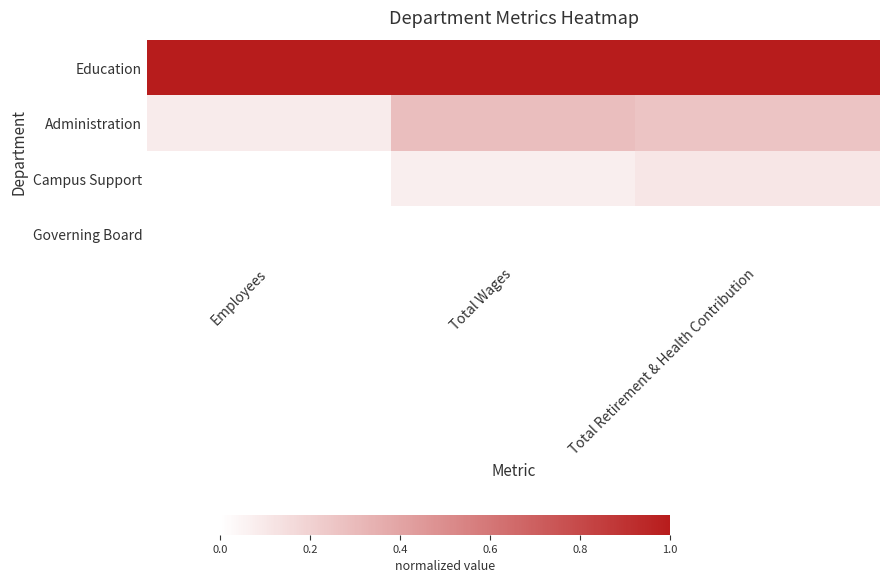

At which category is the sum across all series the highest?

Total Retirement & Health Contribution